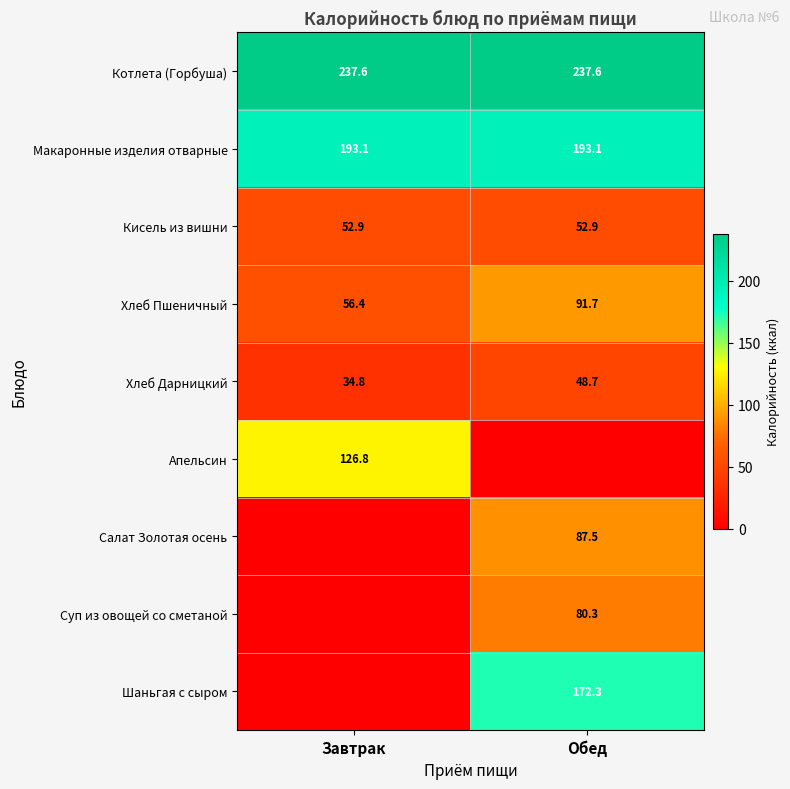

Rank the categories by Хлеб Дарницкий value from lowest to highest.

Завтрак, Обед